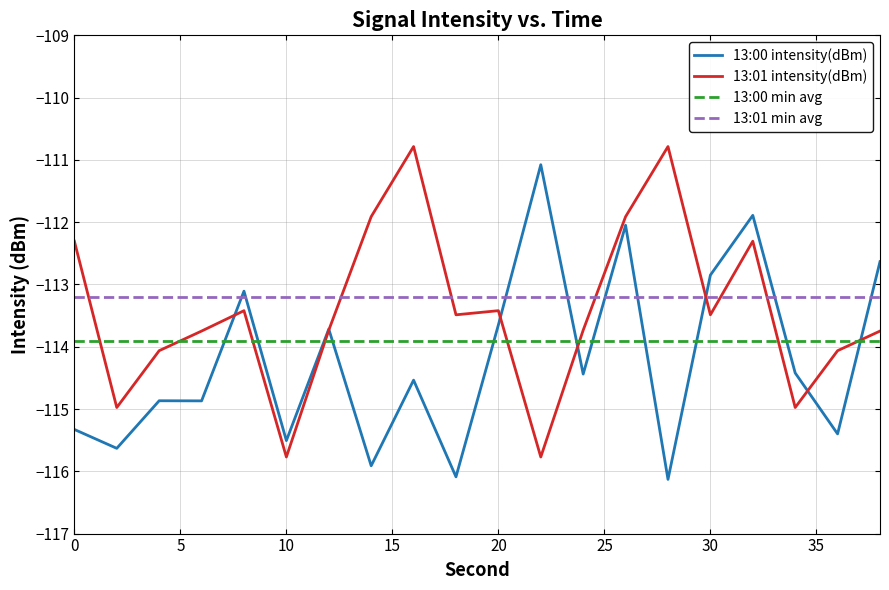

Does the chart have visible grid lines?

Yes